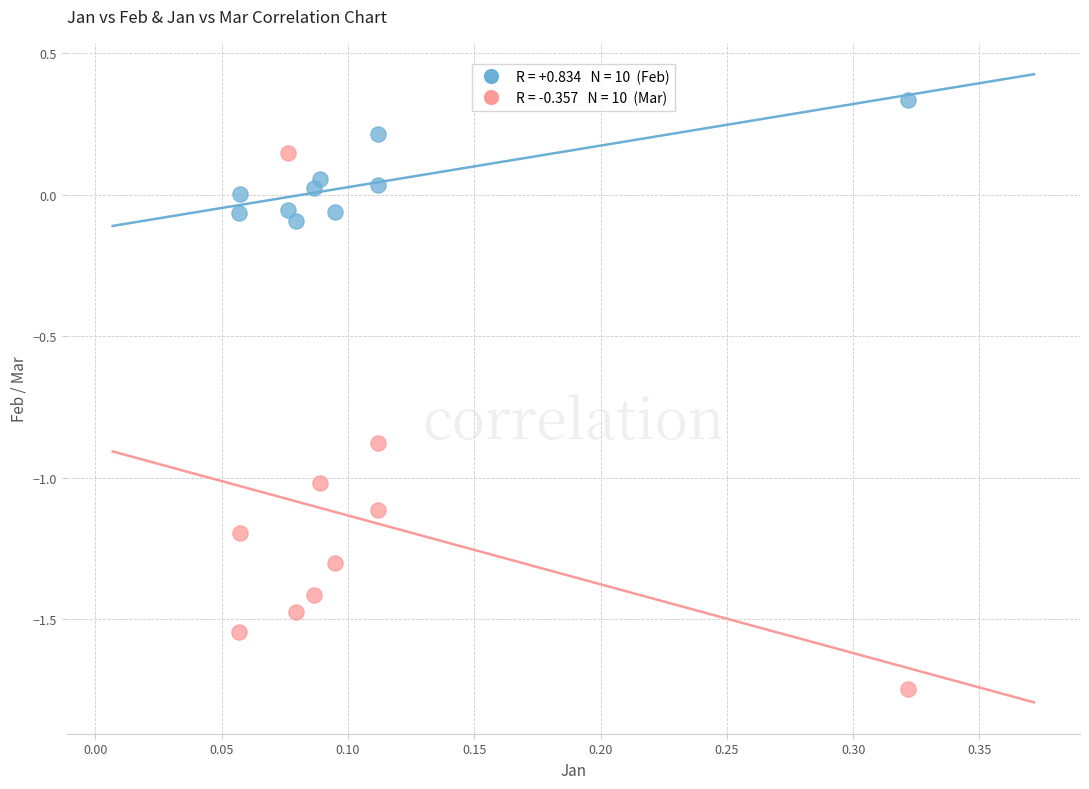

Across all data points, what is the range of Y values (max minus min)?

2.1